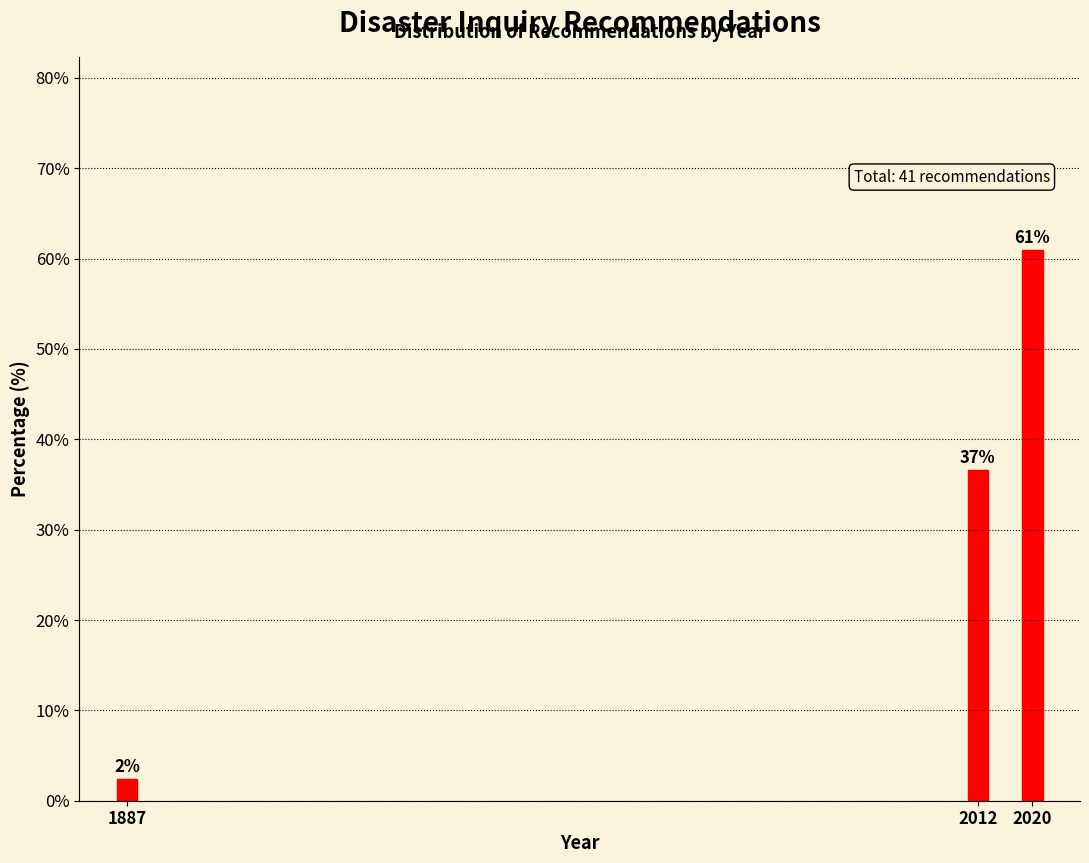

How many bars are there in total?

3